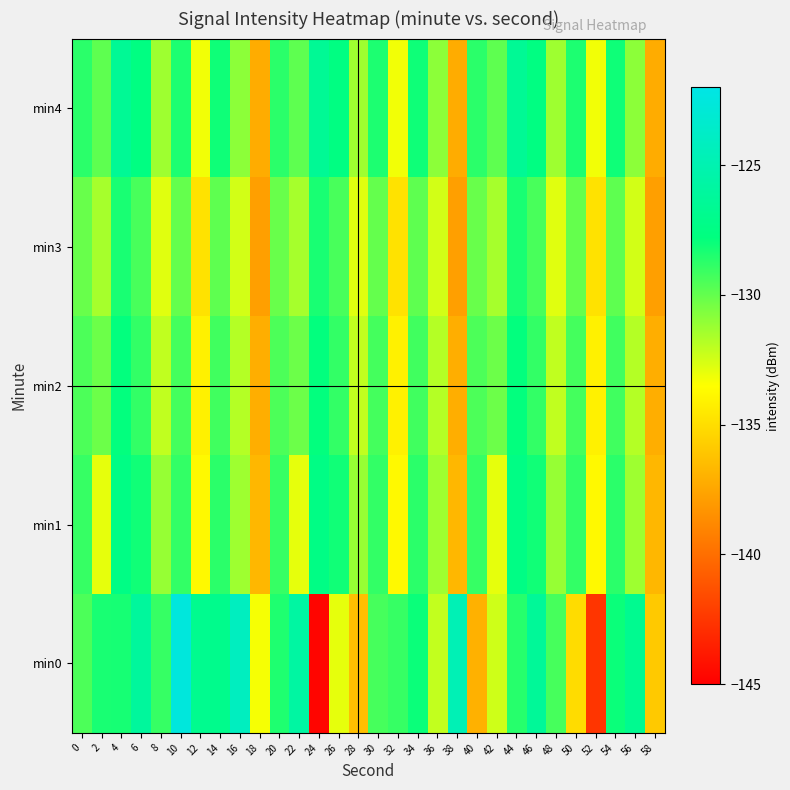

Which label corresponds to the largest value in the chart?

10